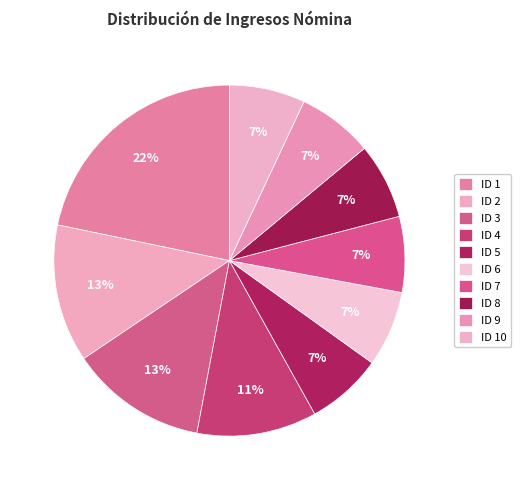

Is there a majority slice in this chart?

No